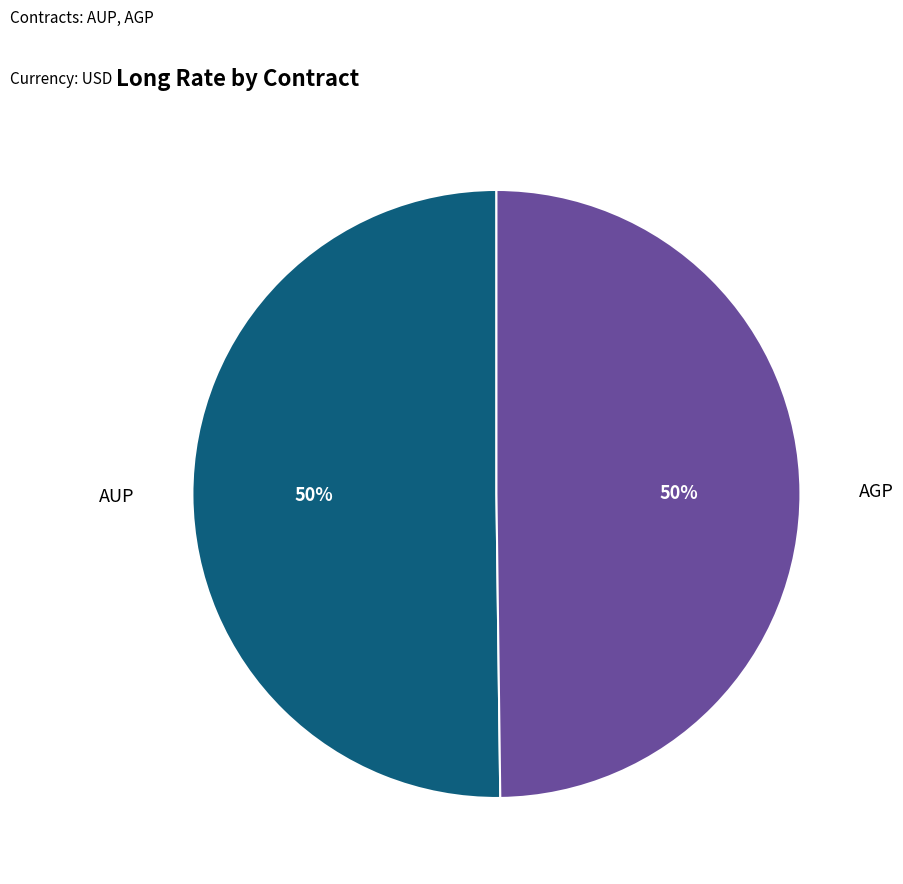

The AGP slice represents 55% of the pie. True or false?

False